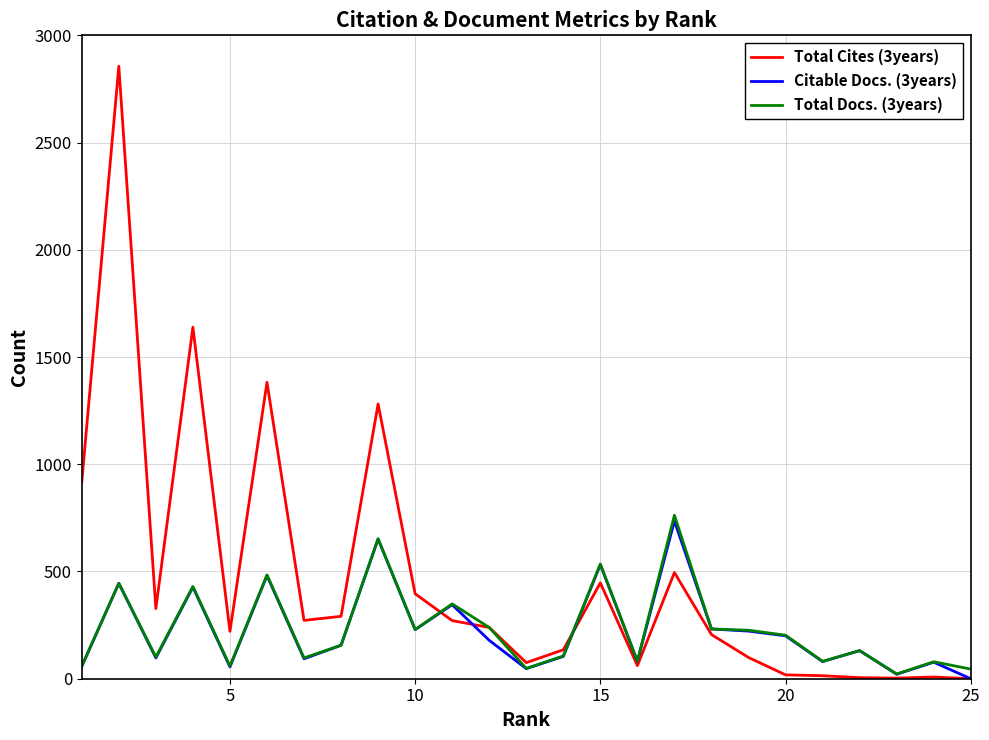

Which series has the largest range (max minus min)?

Total Cites (3years)